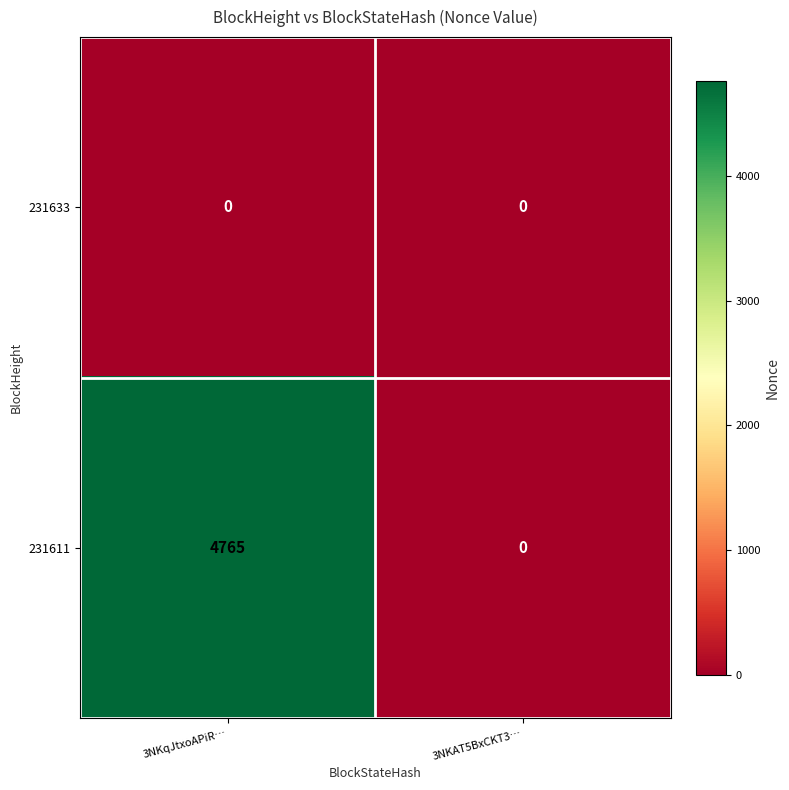

At which category is the sum across all series the highest?

3NKqJtxoAPiR…